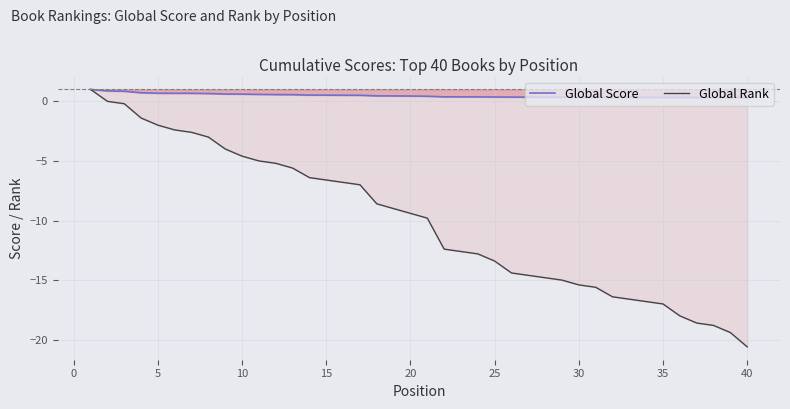

The Global Rank series shows -9.2 at 15. True or false?

False